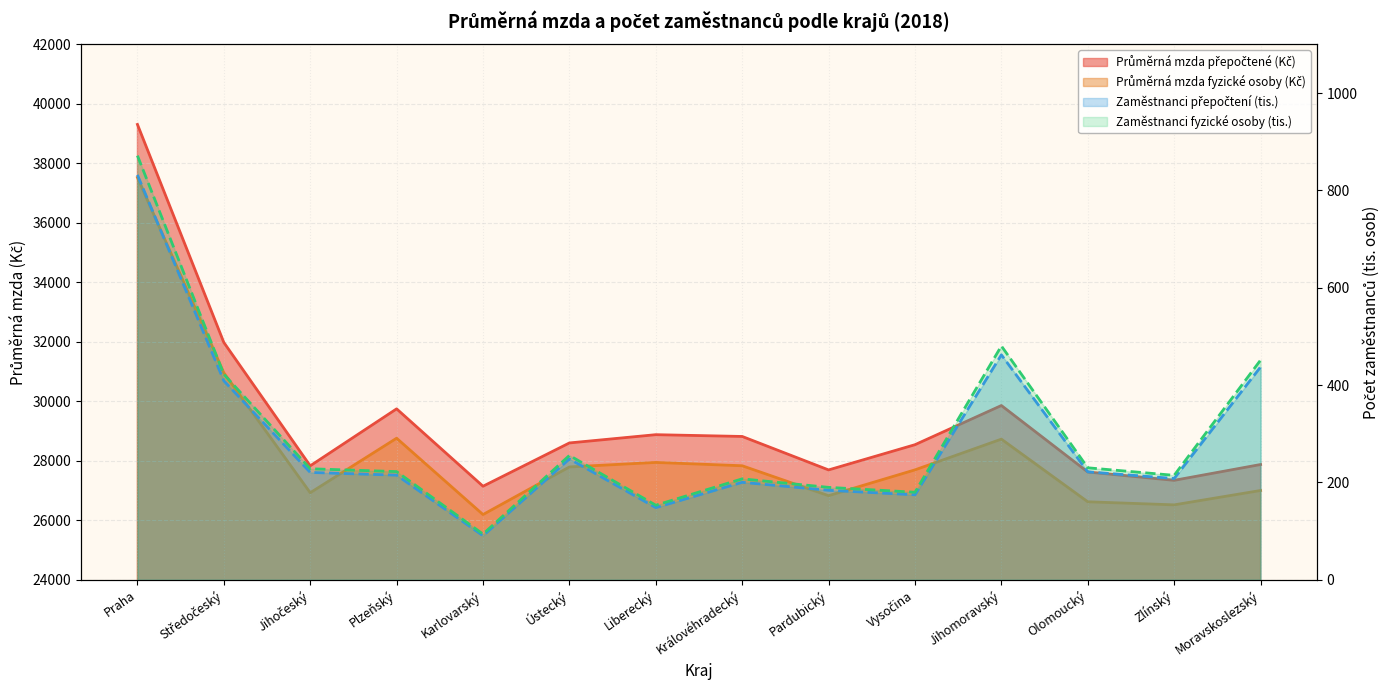

Reading left to right, transcribe all the data shown in this chart.

Průměrná mzda fyzické osoby (Kč): Praha=37524.0	Středočeský=30961.0	Jihočeský=26928.0	Plzeňský=28761.0	Karlovarský=26195.0	Ústecký=27795.0	Liberecký=27947.0	Královéhradecký=27835.0	Pardubický=26829.0	Vysočina=27697.0	Jihomoravský=28730.0	Olomoucký=26624.0	Zlínský=26521.0	Moravskoslezský=27004.0
Průměrná mzda přepočtené (Kč): Praha=39309.0	Středočeský=31980.0	Jihočeský=27833.0	Plzeňský=29748.0	Karlovarský=27147.0	Ústecký=28602.0	Liberecký=28880.0	Královéhradecký=28820.0	Pardubický=27695.0	Vysočina=28543.0	Jihomoravský=29860.0	Olomoucký=27625.0	Zlínský=27345.0	Moravskoslezský=27877.0
Zaměstnanci přepočtení (tis.): Praha=831.8	Středočeský=408.9	Jihočeský=220.7	Plzeňský=215.1	Karlovarský=90.7	Ústecký=248.4	Liberecký=148.4	Královéhradecký=200.4	Pardubický=184.0	Vysočina=174.7	Jihomoravský=462.2	Olomoucký=221.9	Zlínský=208.2	Moravskoslezský=437.3
Zaměstnanci fyzické osoby (tis.): Praha=871.4	Středočeský=422.4	Jihočeský=228.2	Plzeňský=222.4	Karlovarský=94.0	Ústecký=255.6	Liberecký=153.3	Královéhradecký=207.5	Pardubický=190.0	Vysočina=180.0	Jihomoravský=480.4	Olomoucký=230.2	Zlínský=214.7	Moravskoslezský=451.4